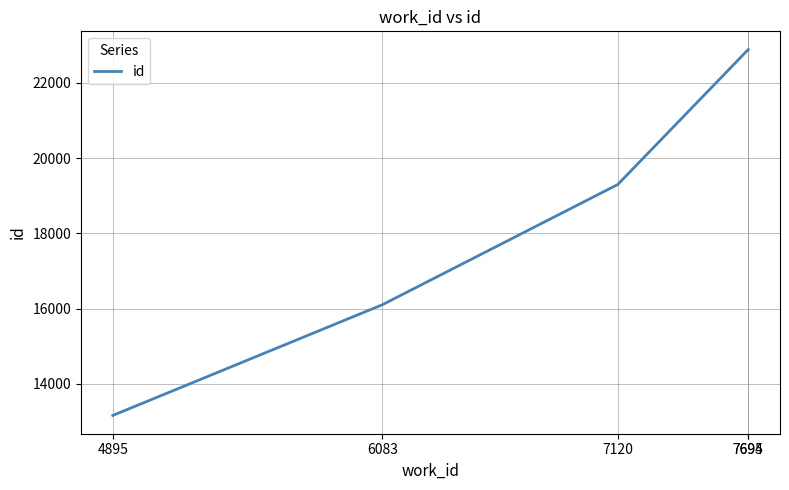

Where is the data nearest to the value 18020?

7120